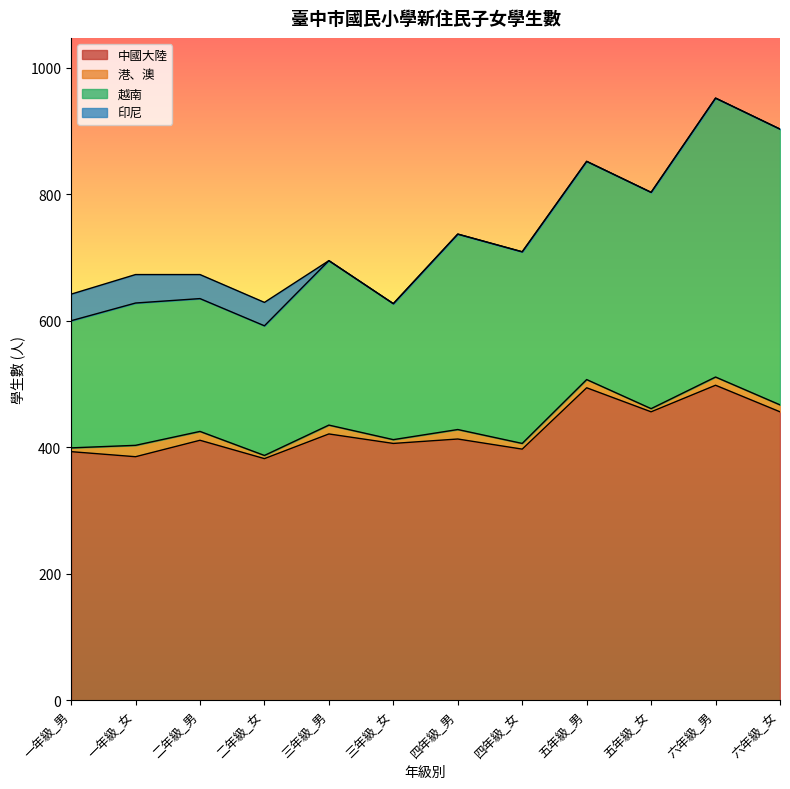

Where is the first local maximum for 中國大陸?

二年級_男